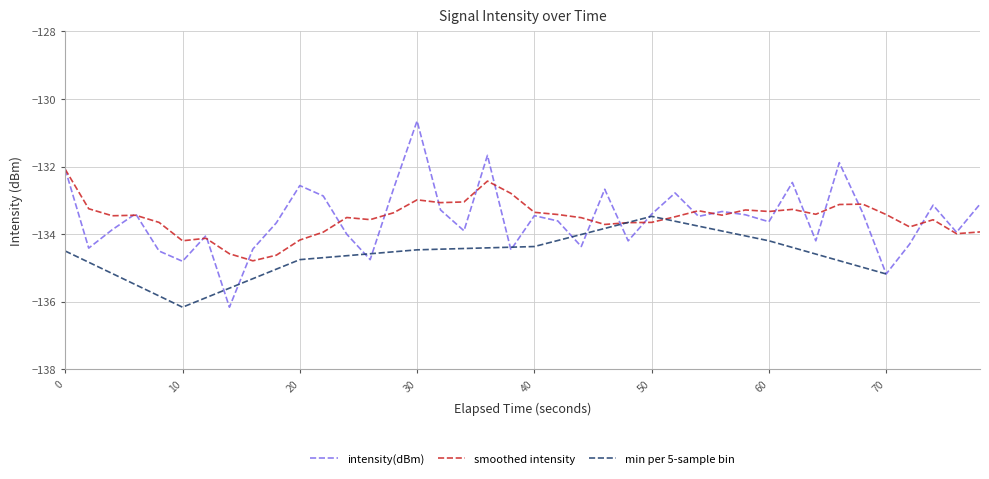

Reading left to right, what are all the values shown in this chart?

-132.1	-134.4	-133.9	-133.4	-134.5	-134.8	-134.0	-136.2	-134.4	-133.7	-132.6	-132.9	-134.0	-134.8	-132.6	-130.6	-133.3	-133.9	-131.7	-134.5	-133.5	-133.6	-134.4	-132.7	-134.2	-133.4	-132.8	-133.5	-133.3	-133.4	-133.6	-132.5	-134.2	-131.9	-133.4	-135.2	-134.3	-133.1	-133.9	-133.1